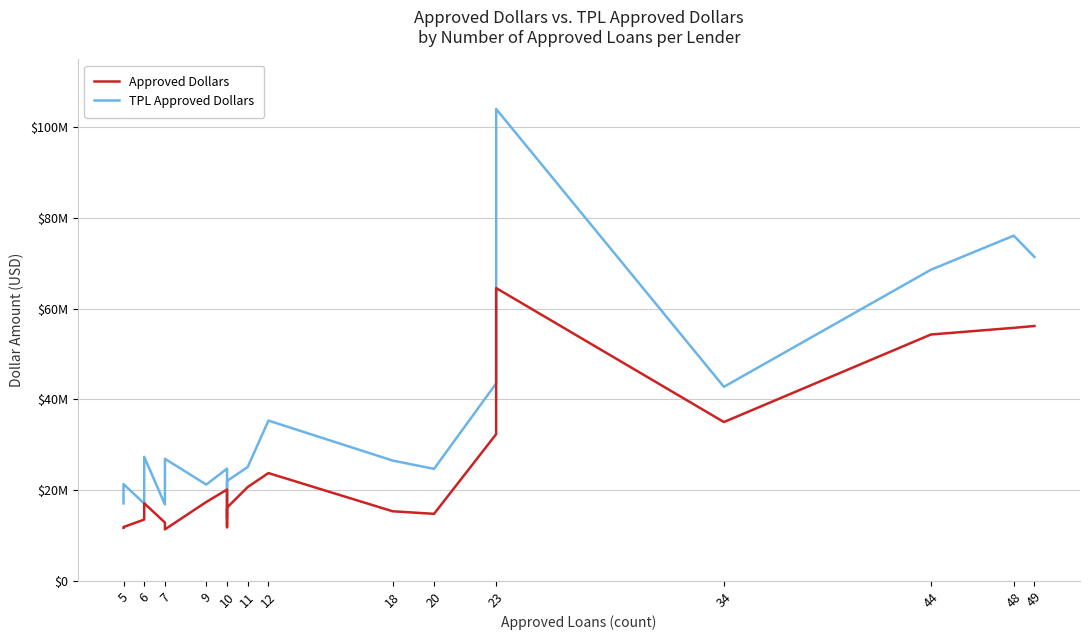

List the series in order of their peak value, highest first.

TPL Approved Dollars, Approved Dollars